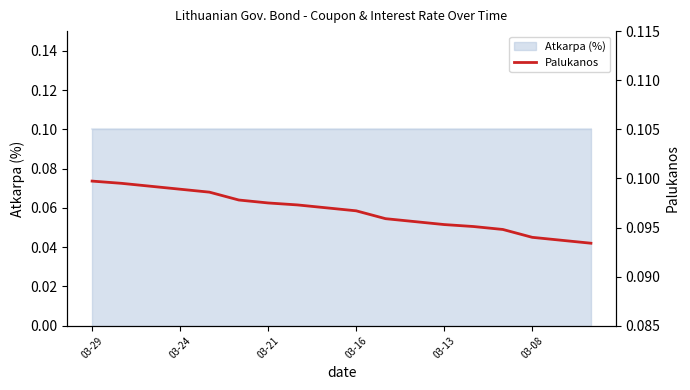

What is the smallest value displayed?

0.1